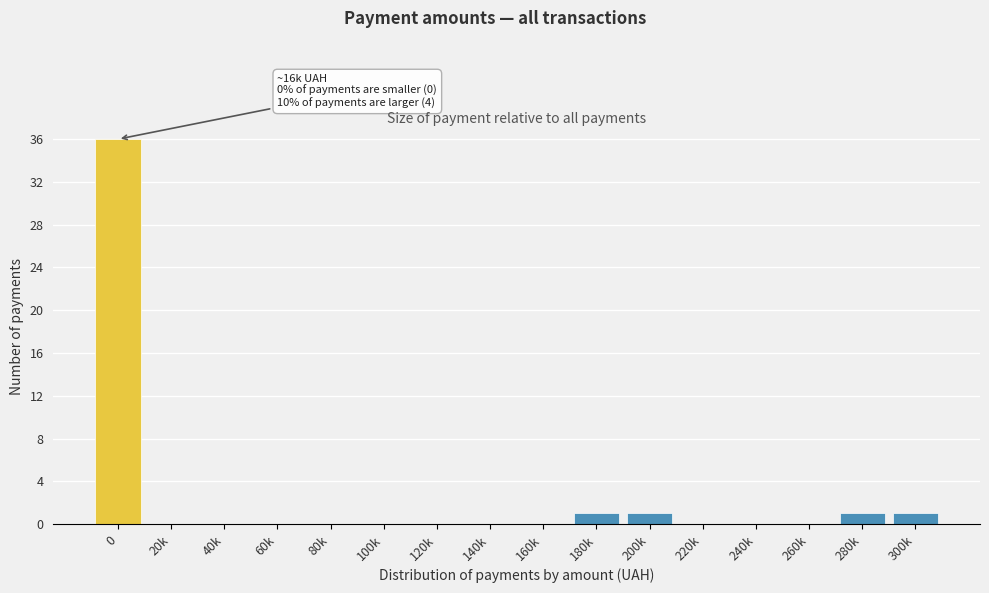

Reading right to left, extract all data points from this chart.

300k=1	280k=1	260k=0	240k=0	220k=0	200k=1	180k=1	160k=0	140k=0	120k=0	100k=0	80k=0	60k=0	40k=0	20k=0	0=36